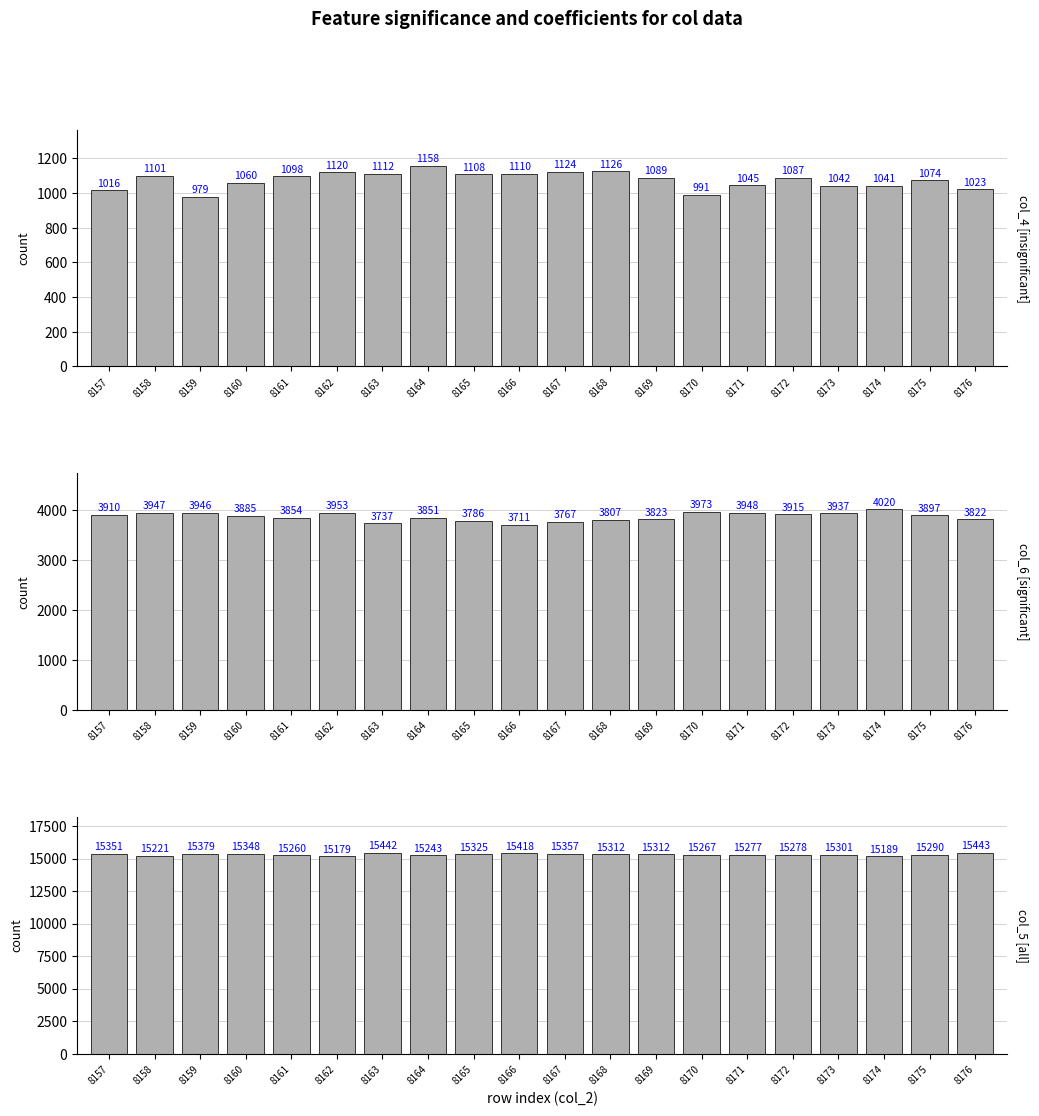

Count the number of data series in this chart.

3